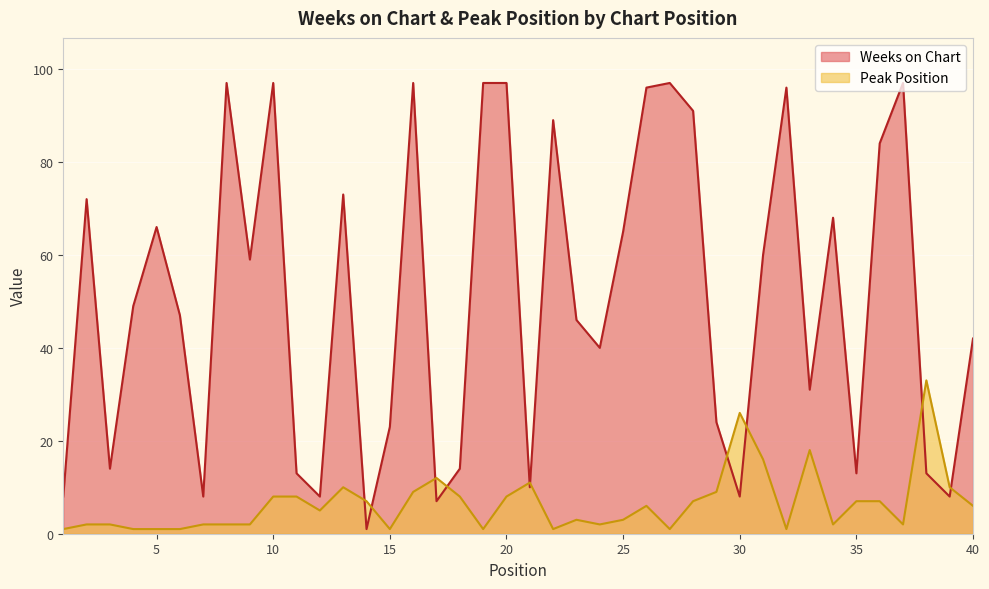

True or false: Peak Position has a value of 6 at 40.

True